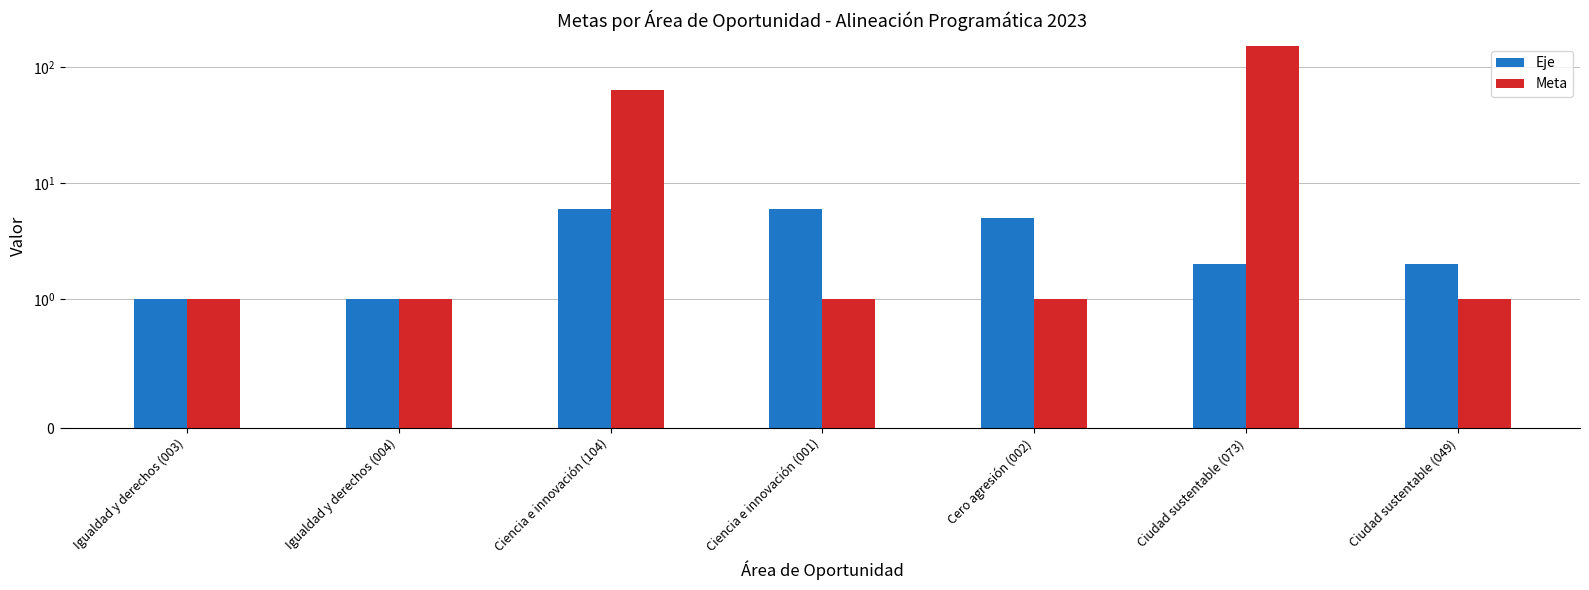

What is the label of the 2nd bar from the right?

Ciudad sustentable (073)